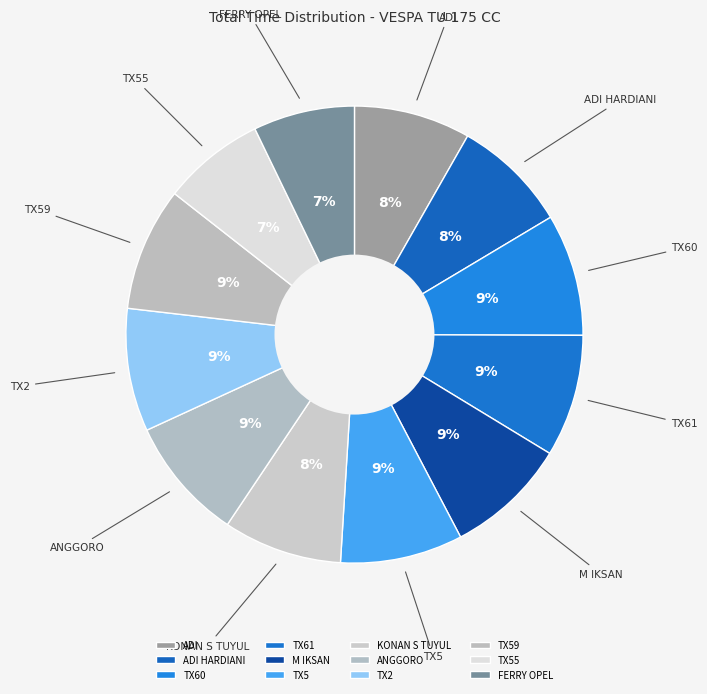

What percentage is the TX5 slice, to the nearest percent?

9%